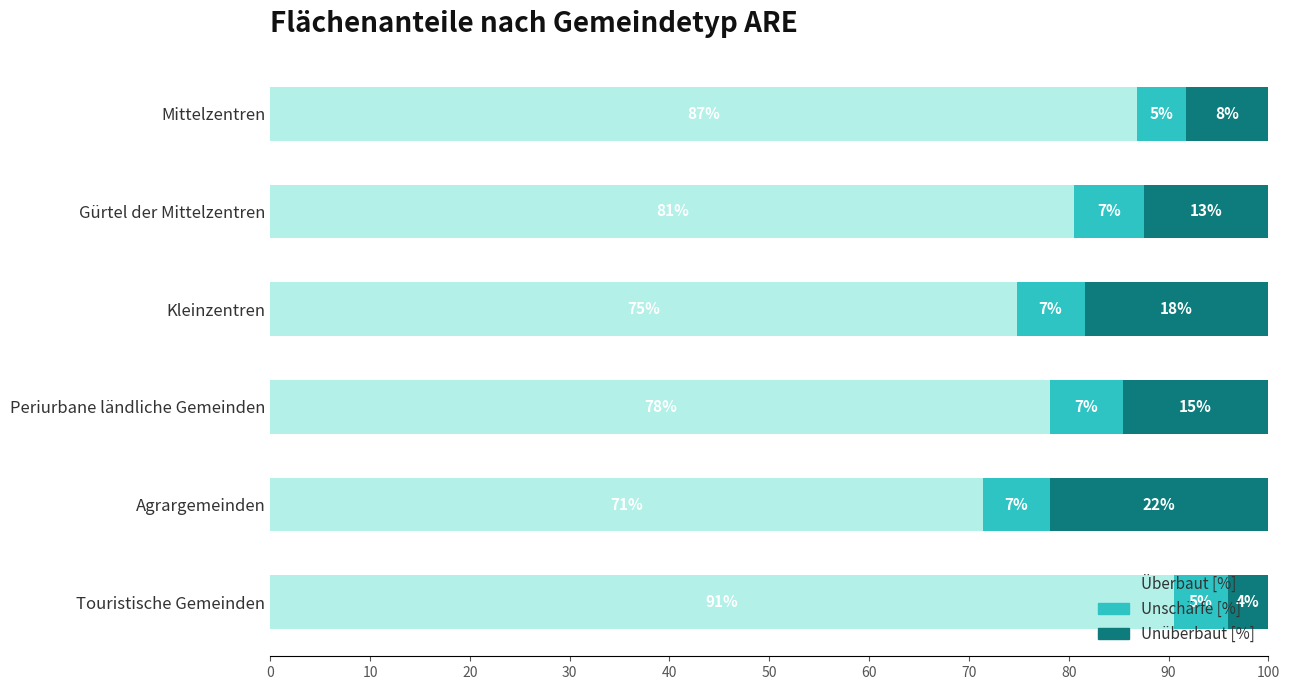

Which series has the largest total across all categories?

Überbaut [%]